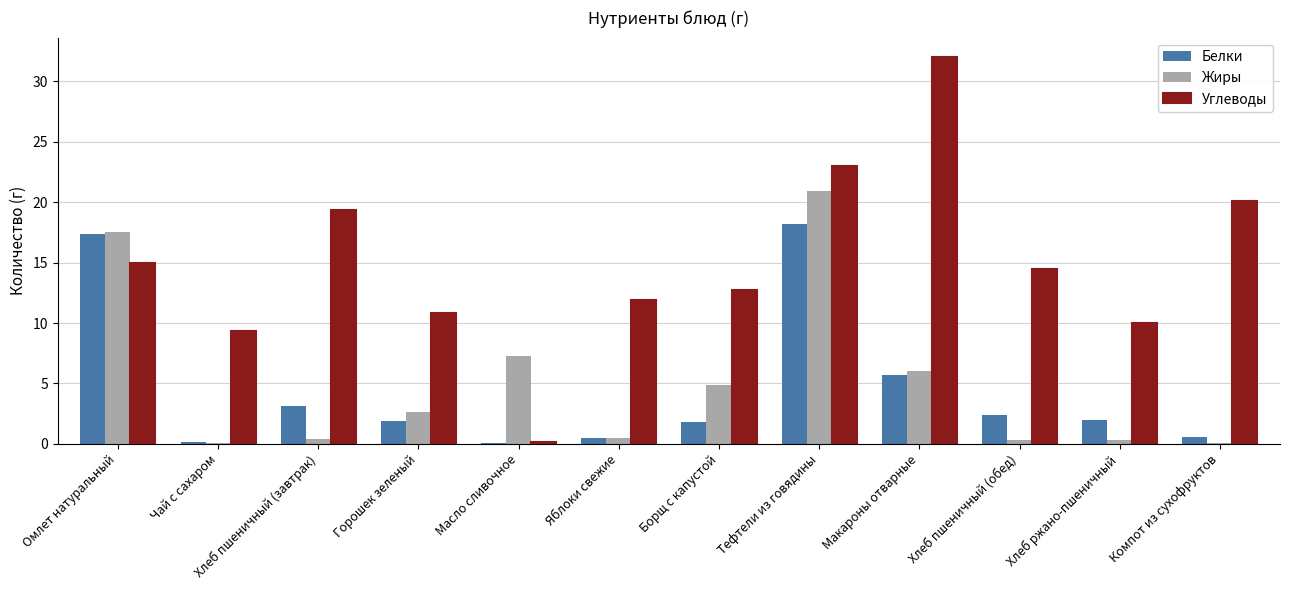

What is the sum of all Жиры values?

61.0